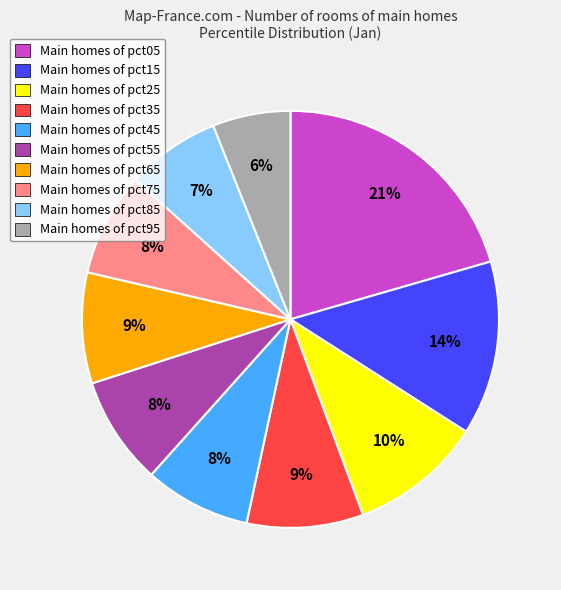

Which category has the biggest portion of the pie?

Main homes of pct05